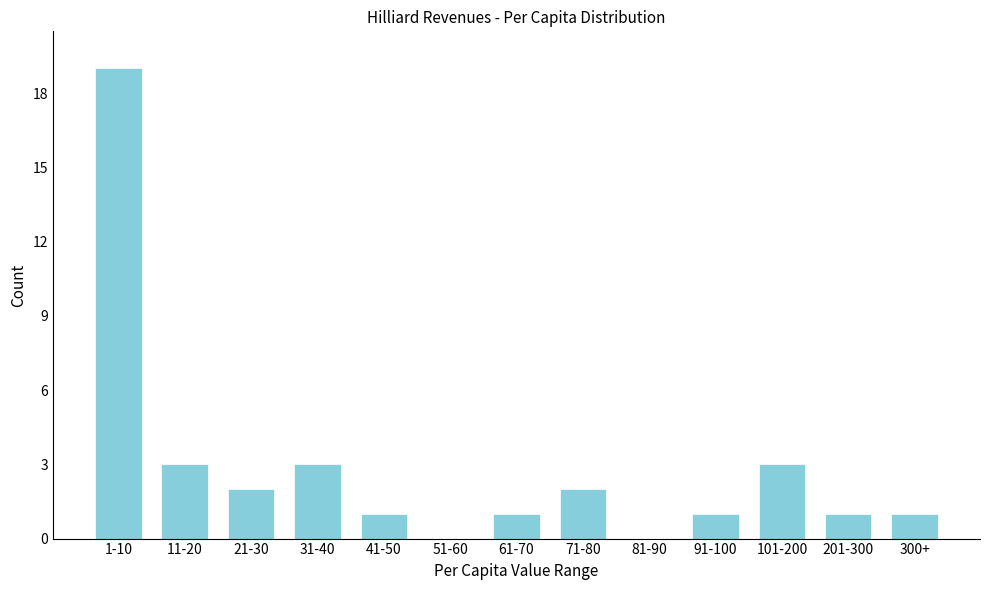

Reading left to right, list all the values displayed in this chart.

1-10=19	11-20=3	21-30=2	31-40=3	41-50=1	51-60=0	61-70=1	71-80=2	81-90=0	91-100=1	101-200=3	201-300=1	300+=1